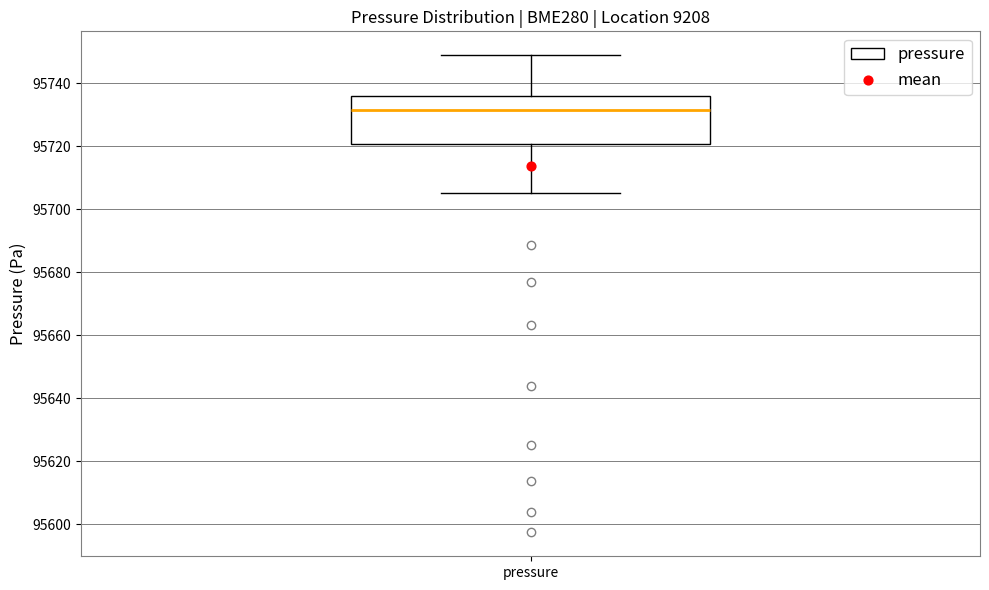

Where does the median line of the box for pressure sit on the y-axis? The values are not printed on the chart, so give them approximately, as read against the axis.

95732